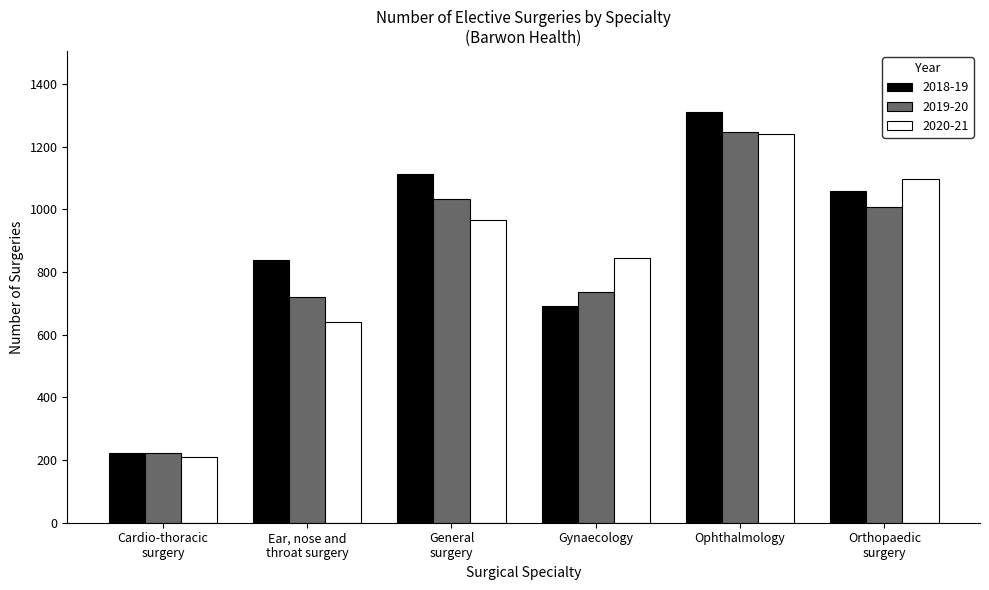

Which series has the widest spread of values?

2018-19